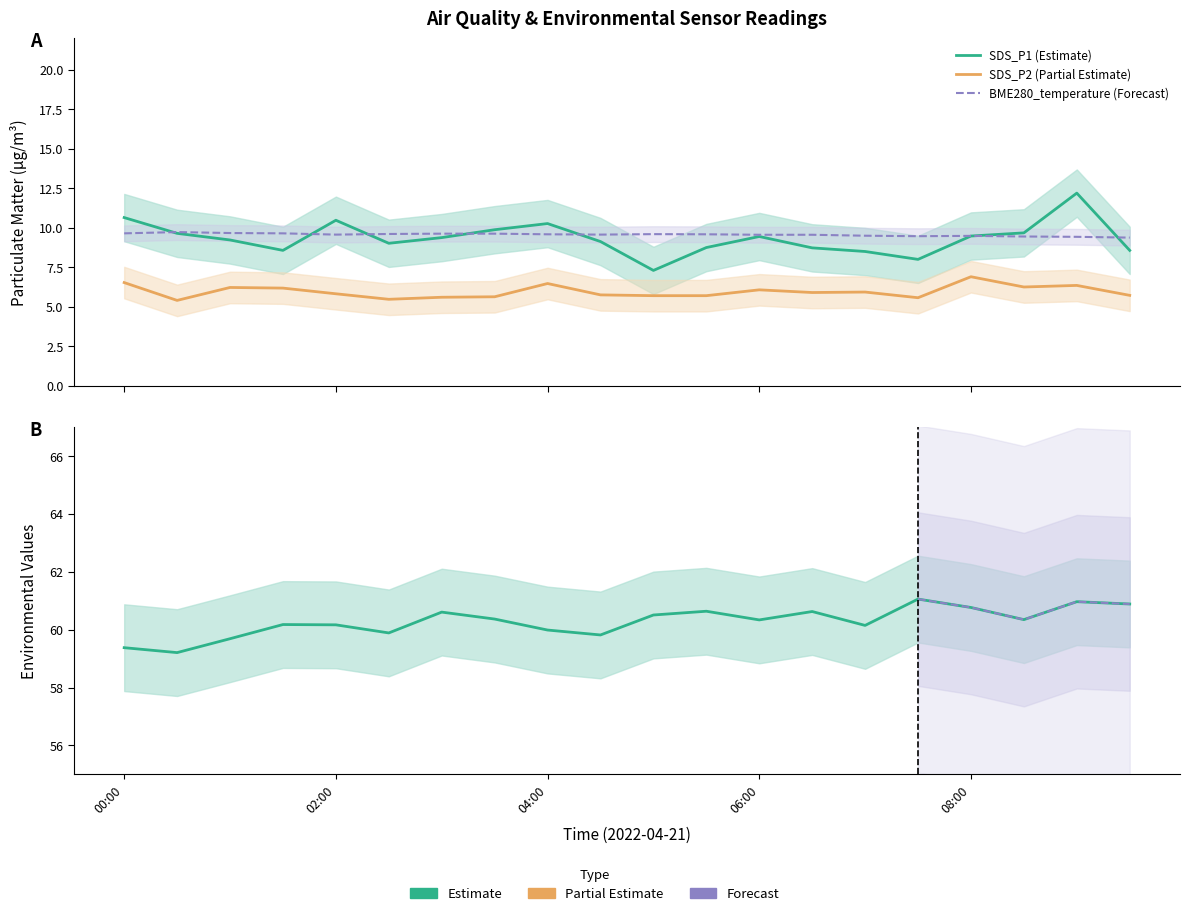

What is the difference between the SDS_P2 values at 02:00 and 05:30?

0.1